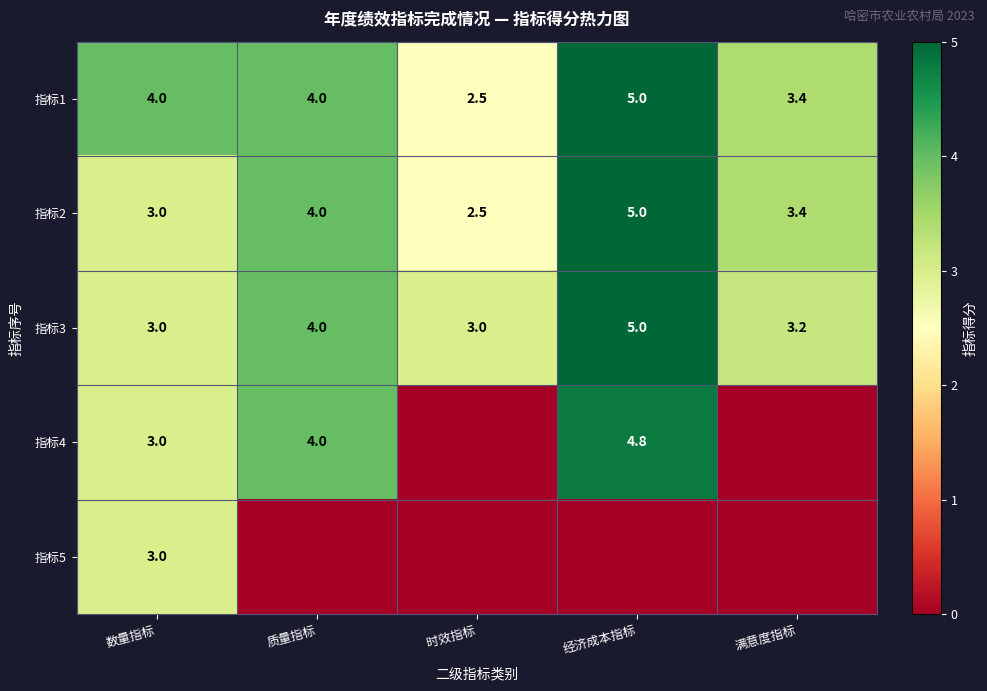

What value does the 指标2 series have at 满意度指标?

3.4